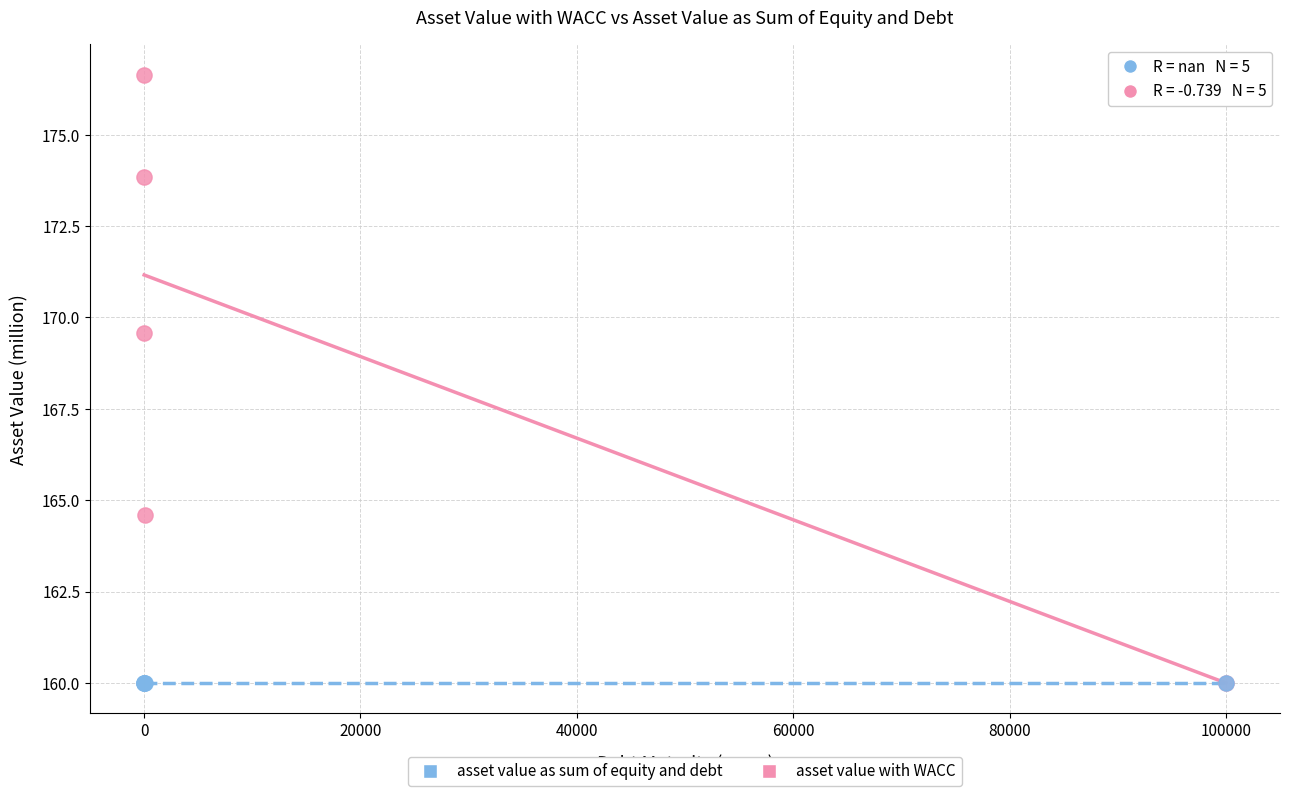

In the asset value with WACC series, what Y value is closest to 168?

169.6